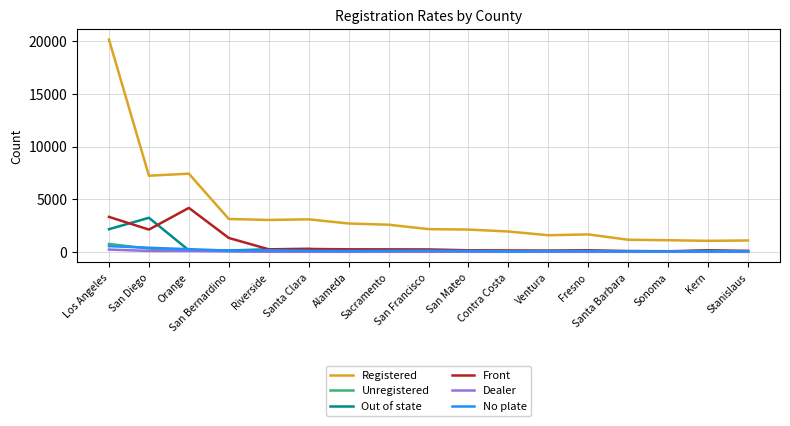

Between Los Angeles and Riverside, which series saw the biggest shift?

Registered